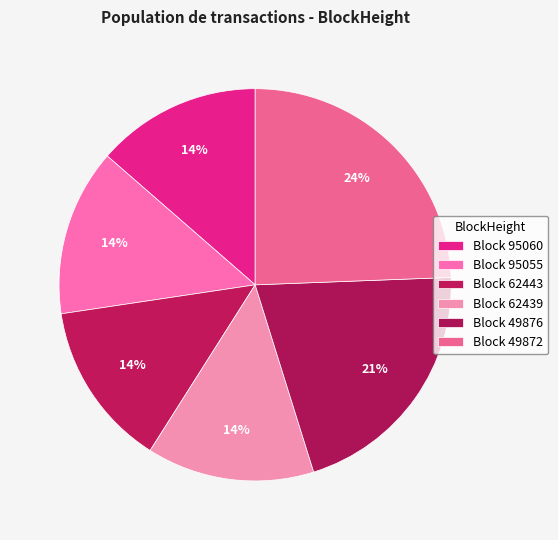

How many slices are in this pie chart?

6